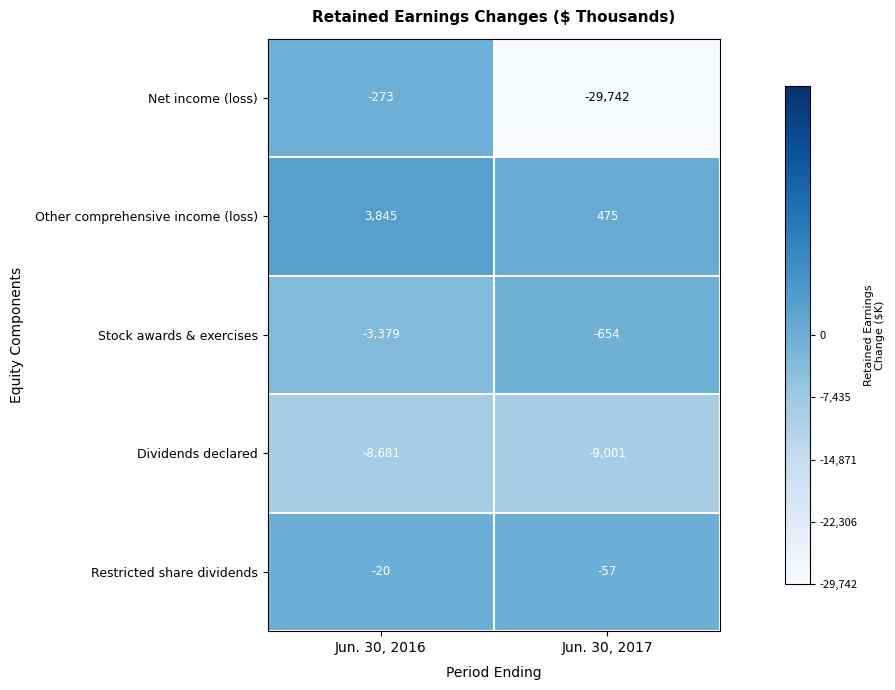

Between Jun. 30, 2016 and Jun. 30, 2017, which series saw the biggest shift?

Net income (loss)